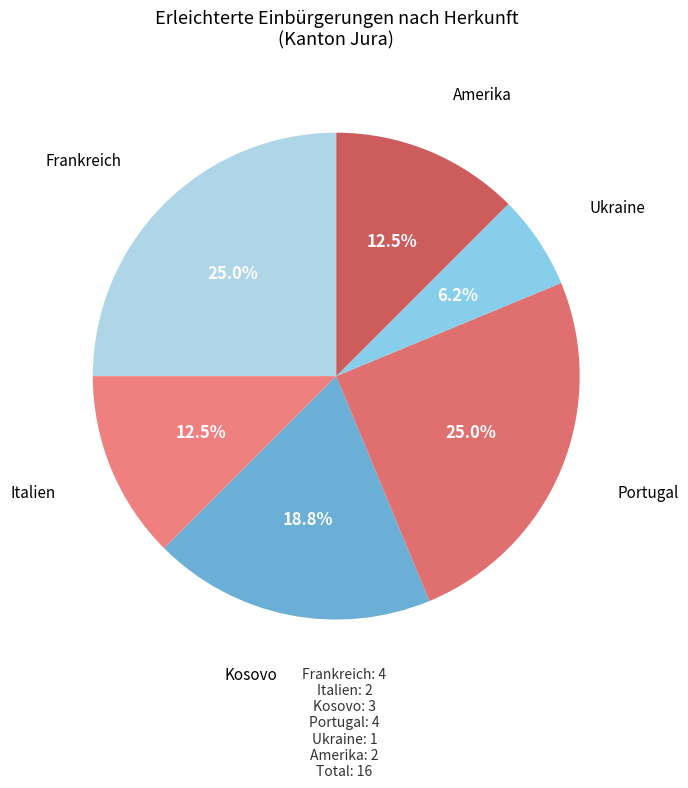

What is the smallest slice in the pie chart?

Ukraine